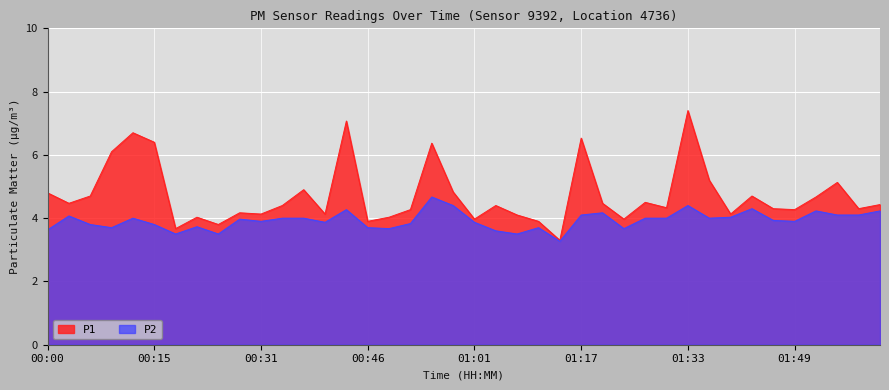

Which series has the largest range (max minus min)?

P1